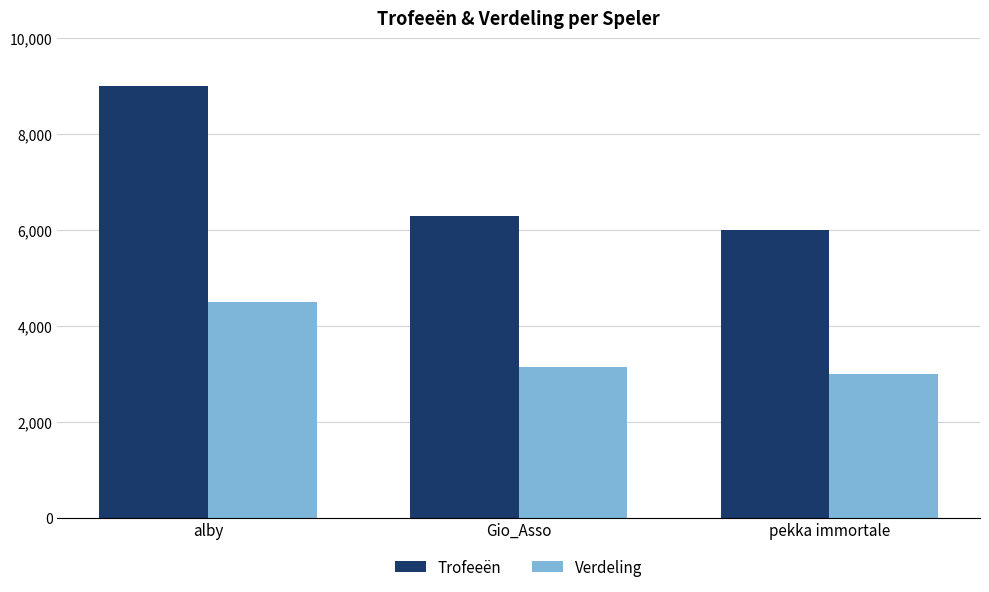

What position from the left is Gio_Asso?

2